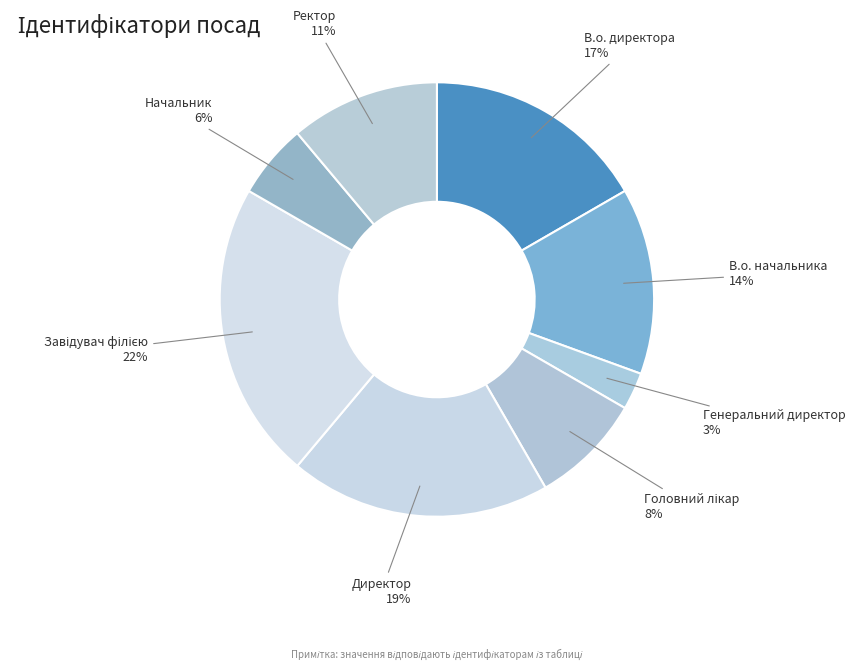

To the nearest percent, what is the average slice percentage?

12%